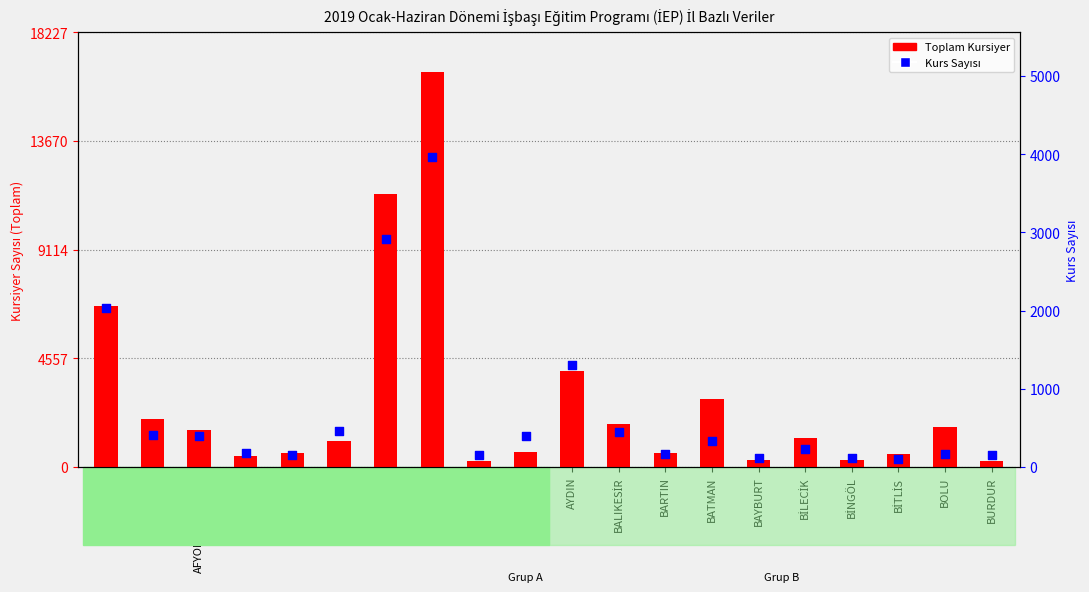

Is the value of Kurs Sayısı at BİLECİK greater than the value of Toplam Kursiyer at BİNGÖL?

No